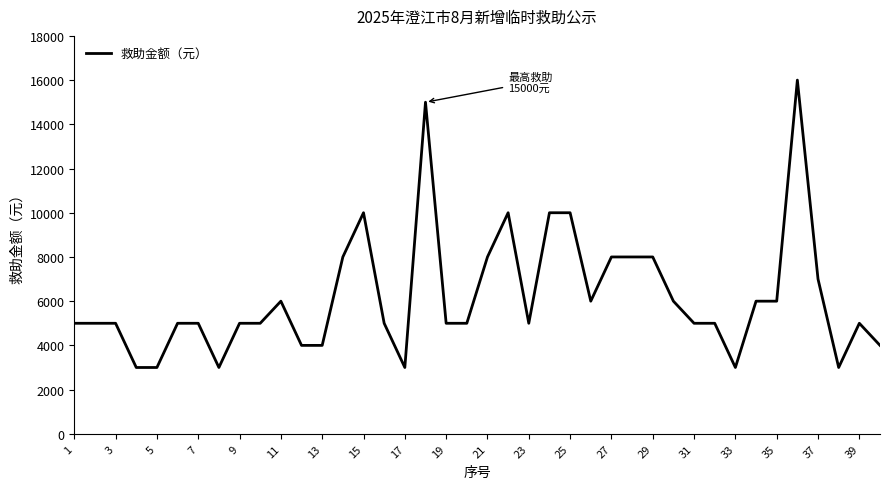

What is the maximum value shown in the chart?

16000